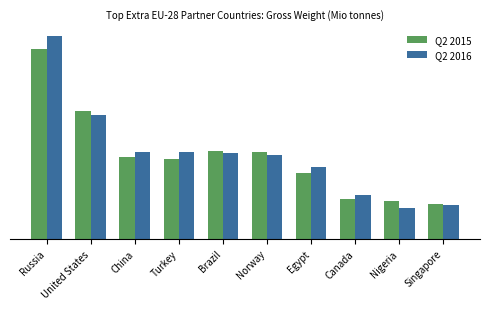

What are all the series names shown in the legend?

Q2 2015, Q2 2016